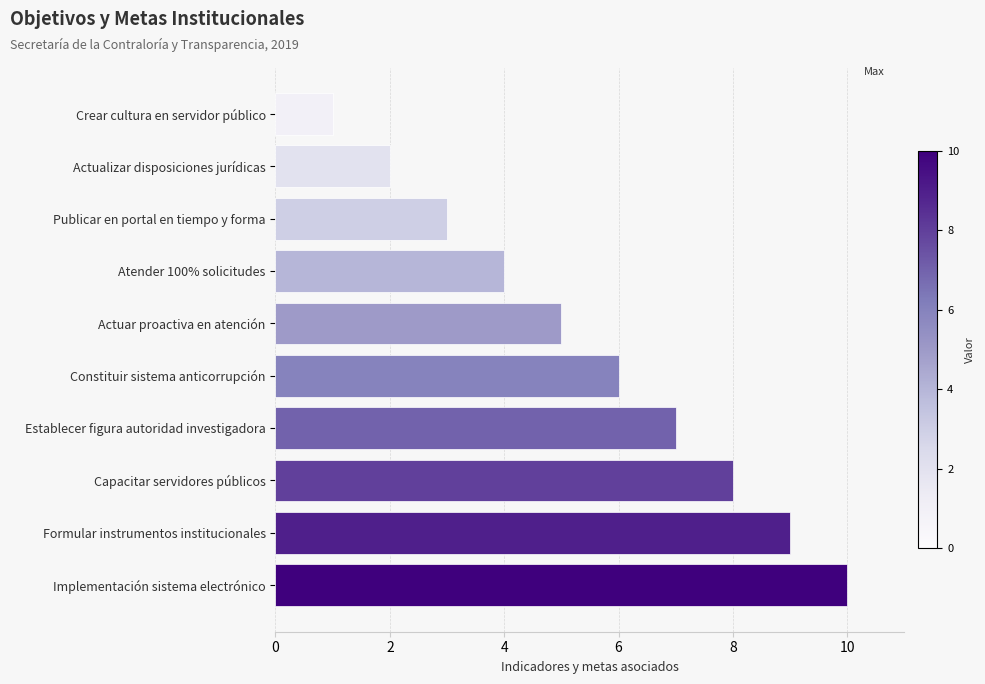

What is the difference between the values at Crear cultura en servidor público and Actuar proactiva en atención?

4